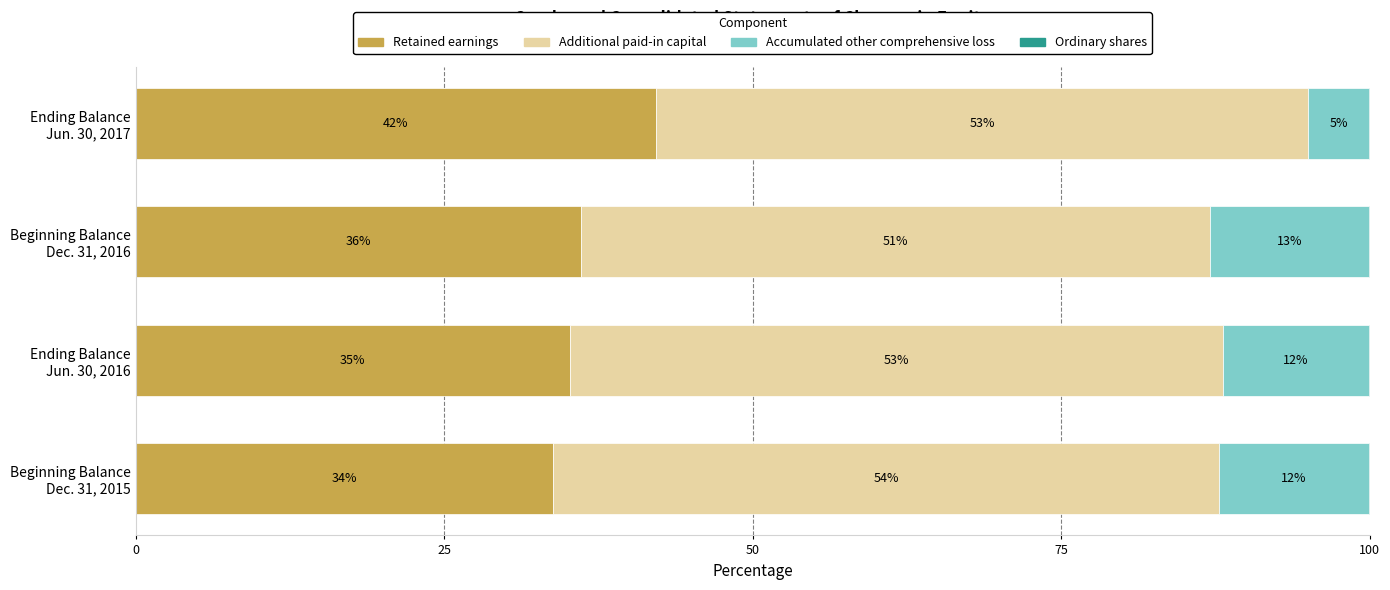

What is the highest value of the Retained earnings series?

42.2